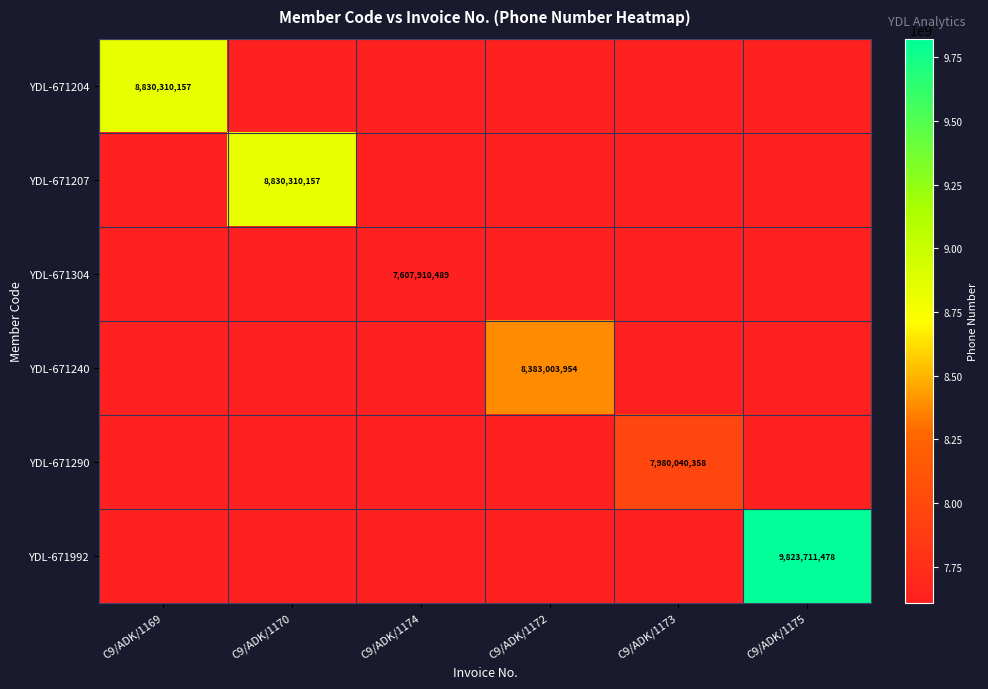

Is it true that YDL-671992 equals 13619154104 at C9/ADK/1175?

False